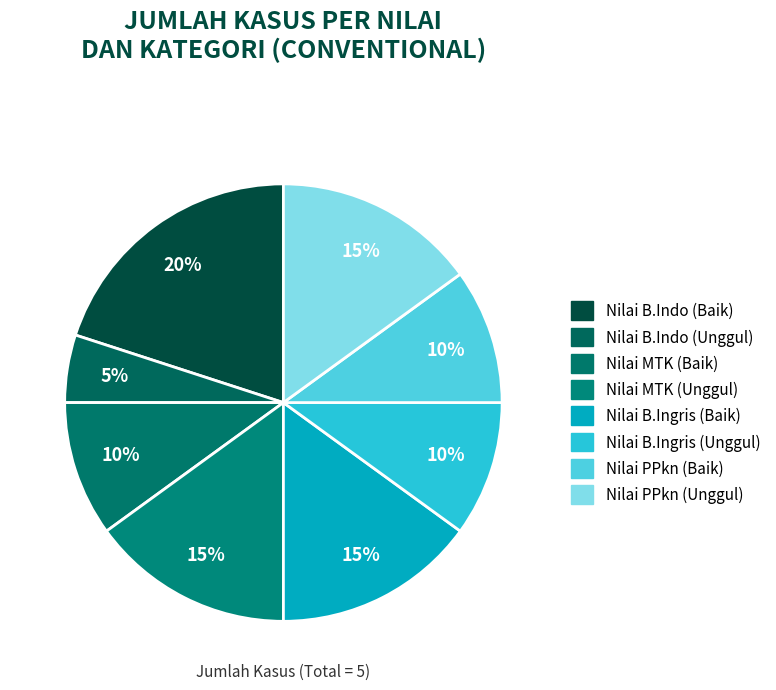

Is Nilai B.Indo (Baik) the majority of the pie?

No